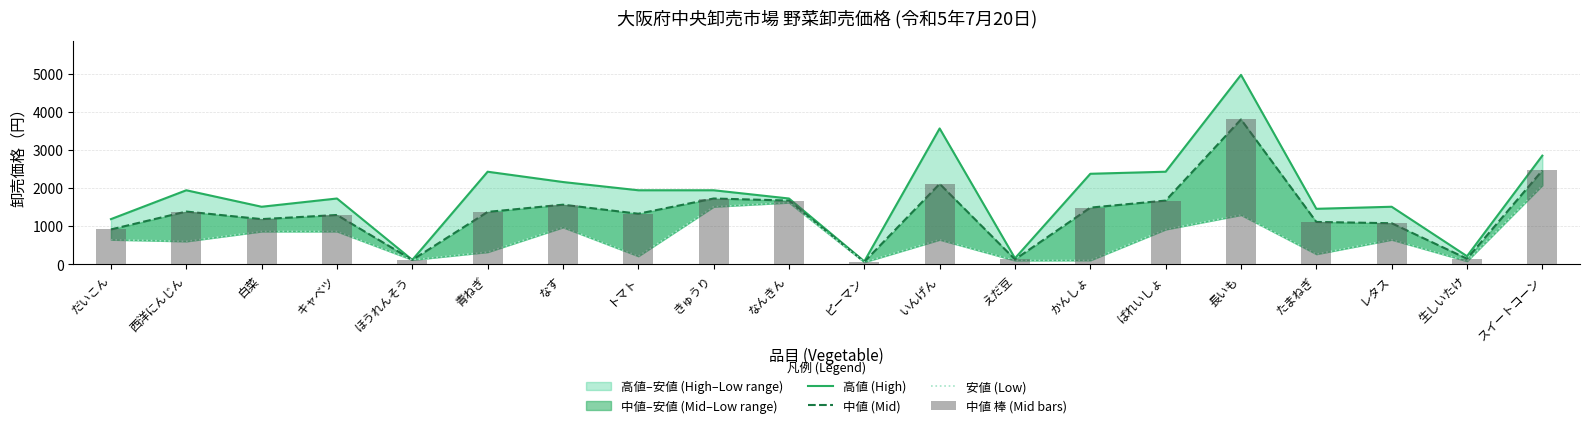

At which category is the sum across all series the highest?

長いも